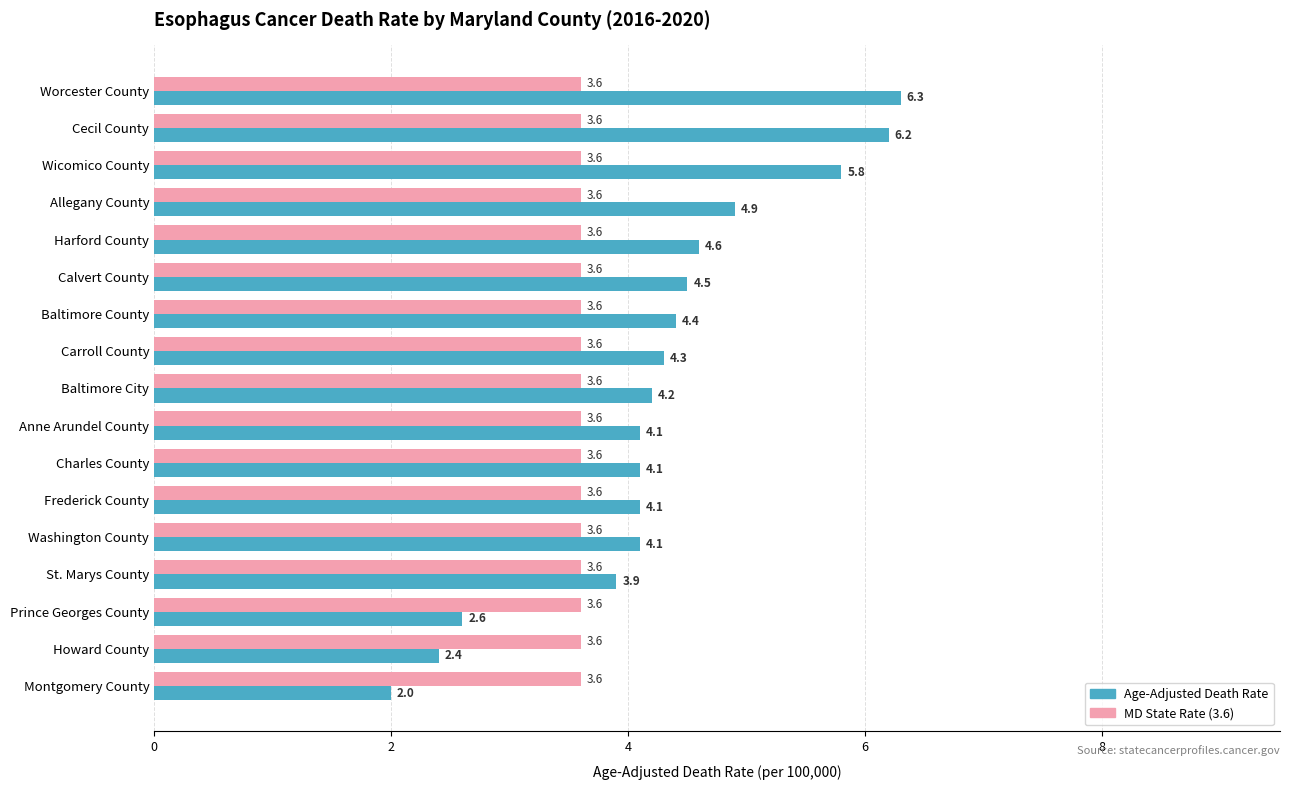

How many categories are shown in the chart?

17